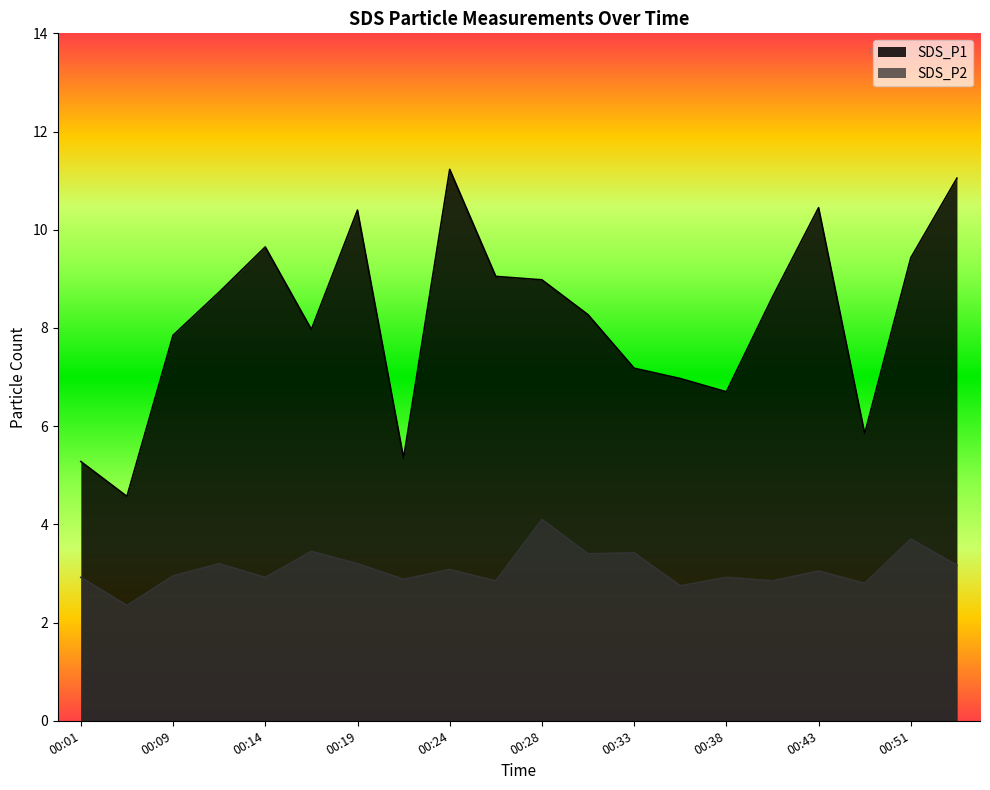

Between 00:09 and 00:41, which series saw the biggest shift?

SDS_P1